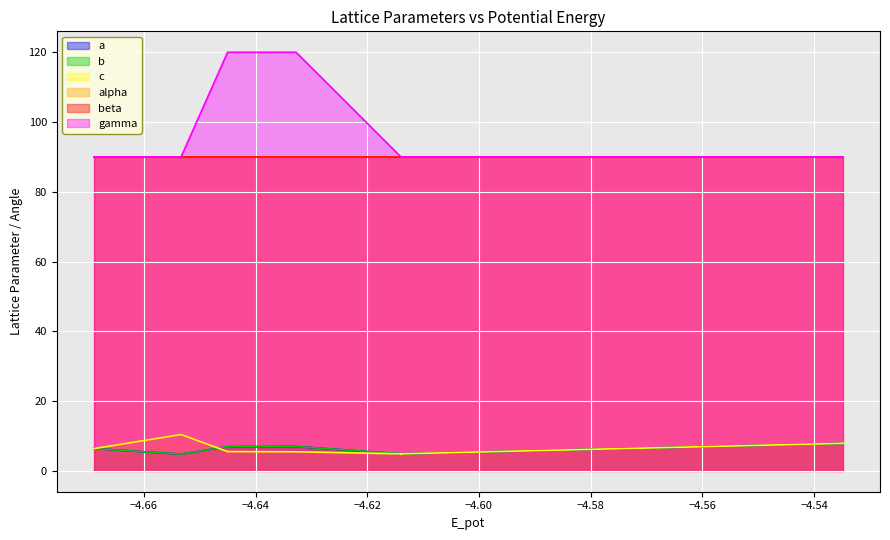

True or false: gamma has more than 2 interior local peaks.

False